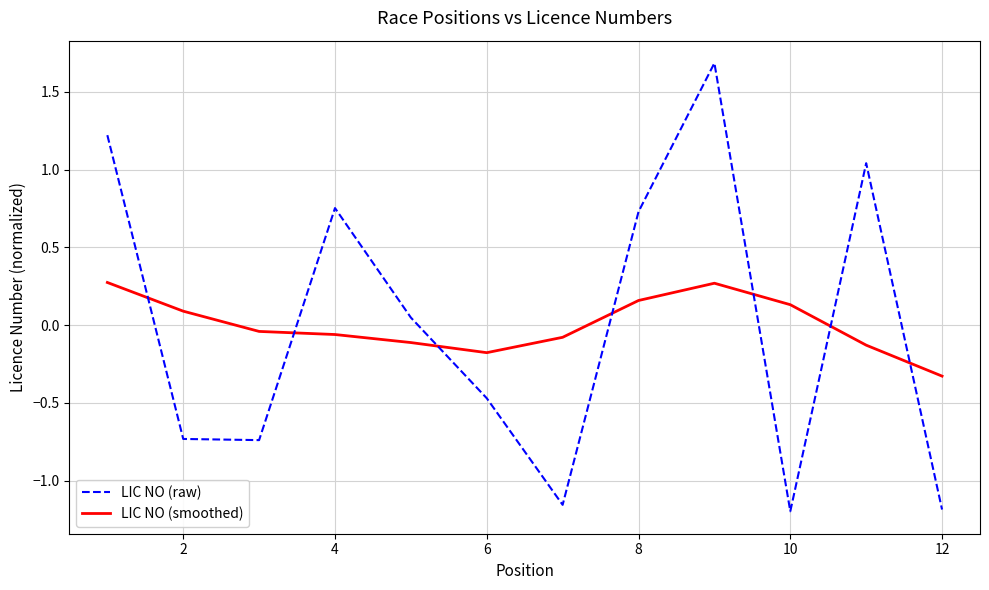

What is the highest value of the LIC NO (raw) series?

1.7